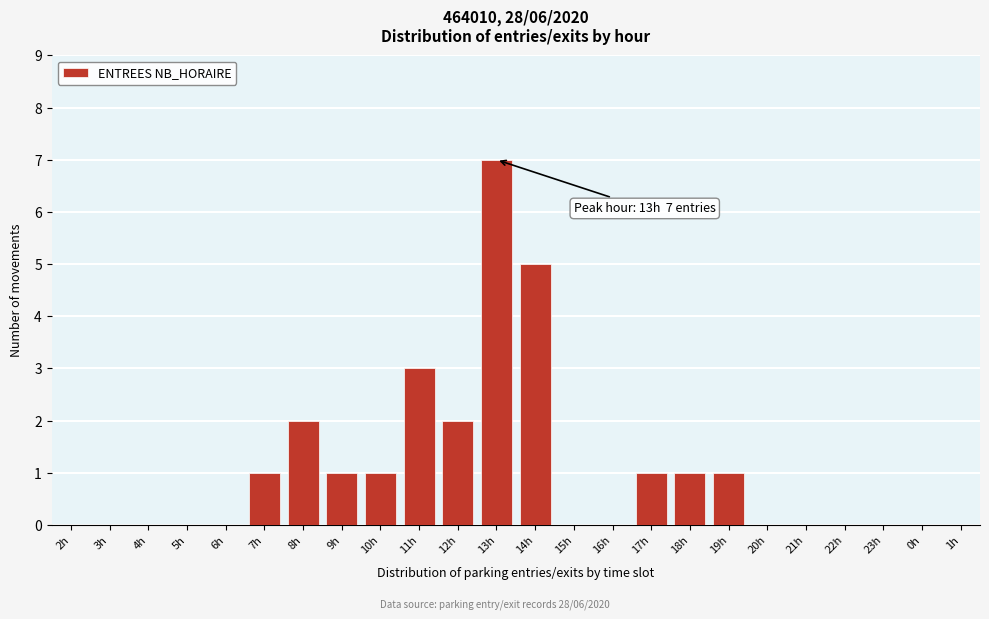

Reading left to right, extract all data points from this chart.

2h=0	3h=0	4h=0	5h=0	6h=0	7h=1	8h=2	9h=1	10h=1	11h=3	12h=2	13h=7	14h=5	15h=0	16h=0	17h=1	18h=1	19h=1	20h=0	21h=0	22h=0	23h=0	0h=0	1h=0